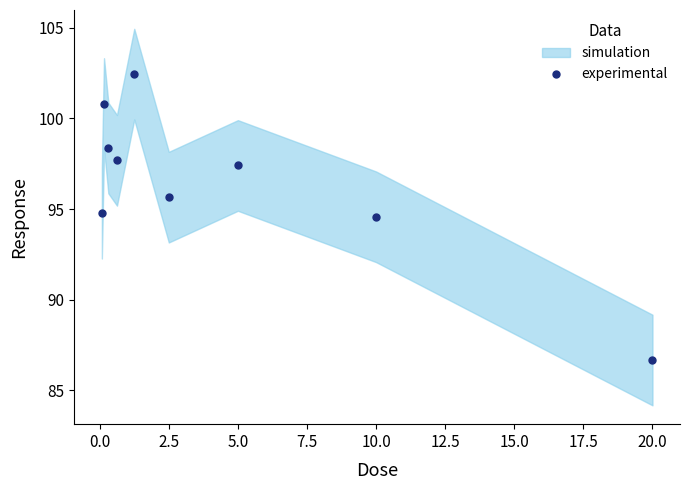

Count the number of categories in the chart.

9